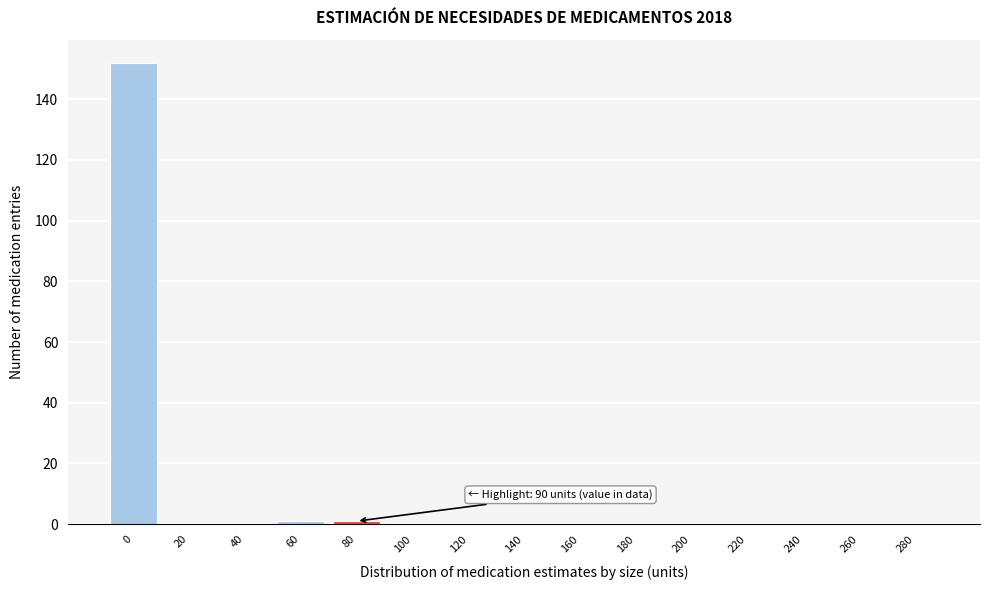

Reading right to left, list all the values displayed in this chart.

280=0	260=0	240=0	220=0	200=0	180=0	160=0	140=0	120=0	100=0	80=1	60=1	40=0	20=0	0=152